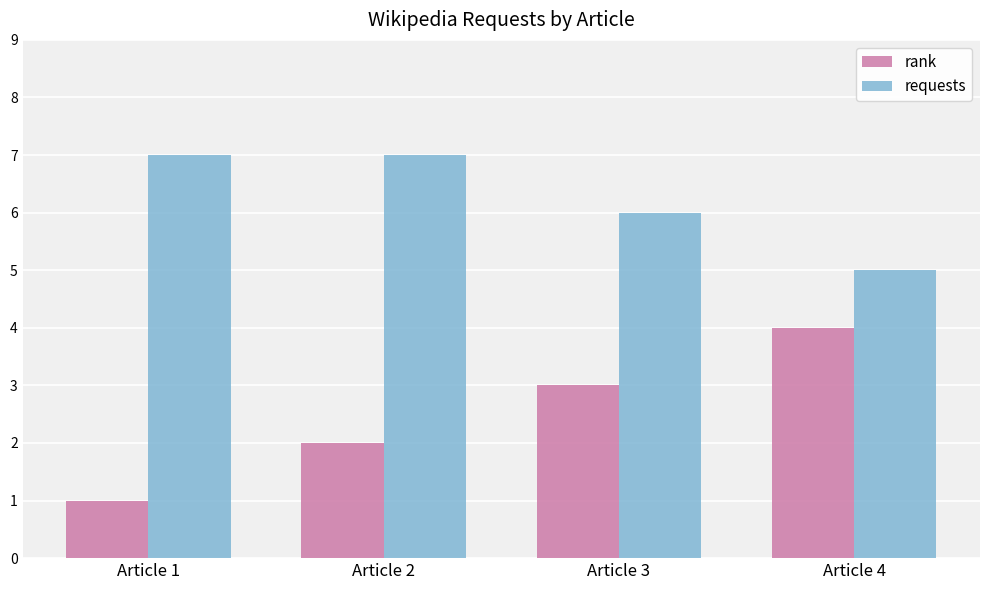

What is the difference between the second highest and minimum values in the requests series?

2